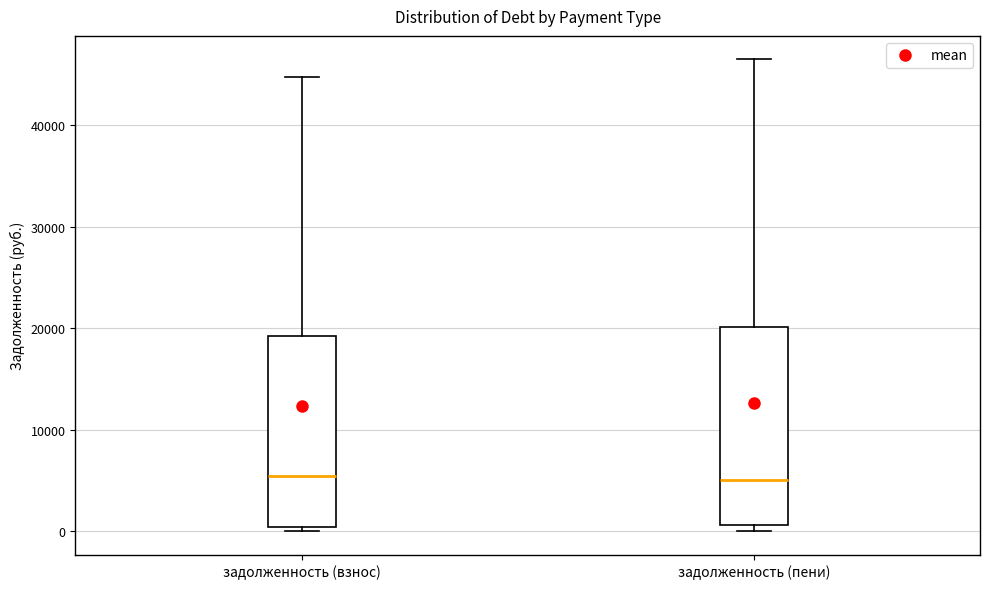

Where is the lower edge of the box for задолженность (взнос) on the y-axis? The values are not printed on the chart, so give them approximately, as read against the axis.

0